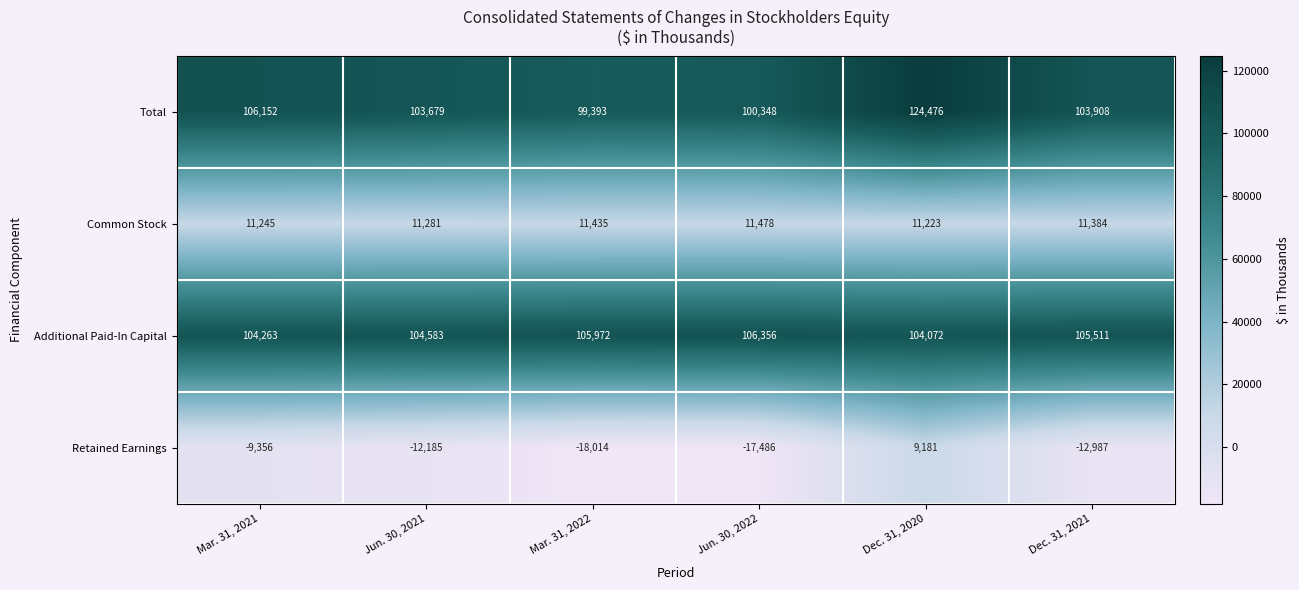

What is the total value across all series at Dec. 31, 2020?

248952